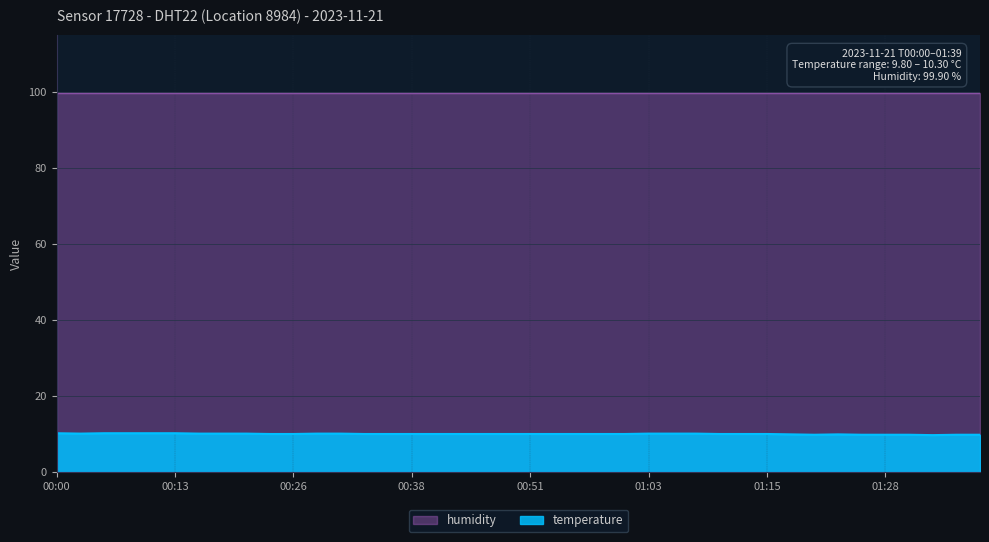

What is the smallest value displayed?

9.8